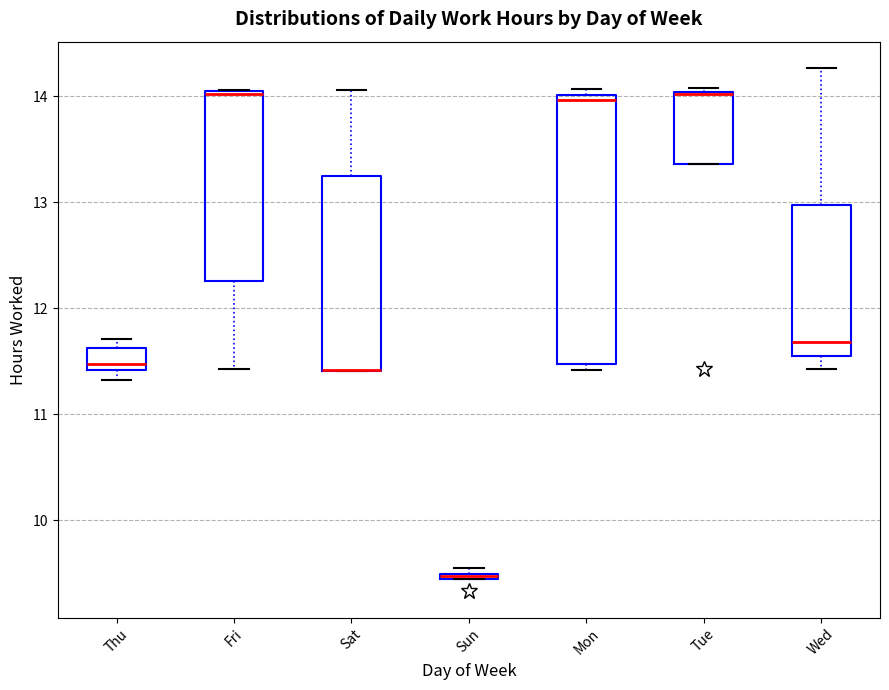

Comparing the boxes themselves (not the whiskers), which one is the tallest?

Mon